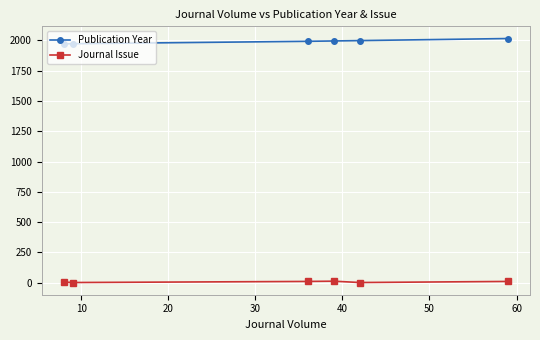

What is the highest value of the Publication Year series?

2016